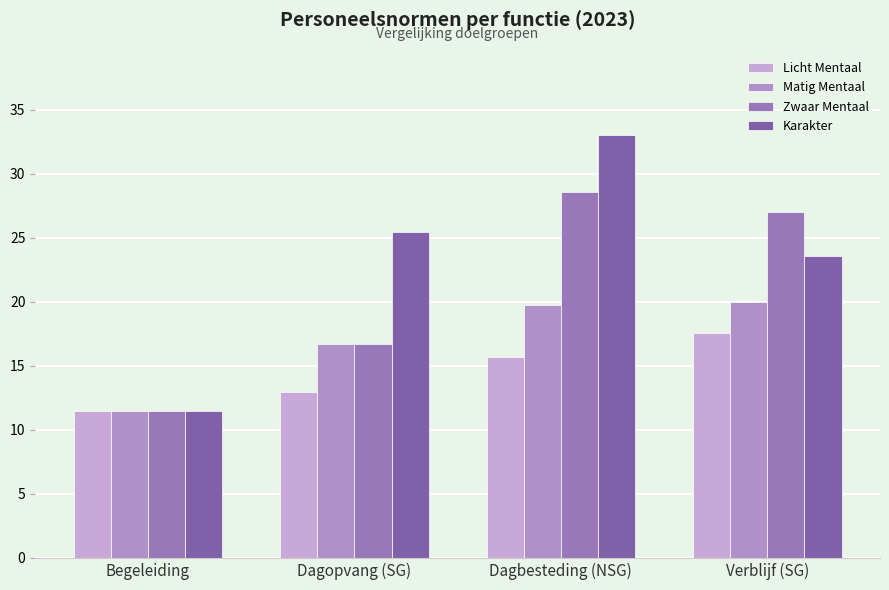

Reading left to right, what are all the values shown in this chart?

Licht Mentaal: Begeleiding=11.5	Dagopvang (SG)=12.9	Dagbesteding (NSG)=15.7	Verblijf (SG)=17.6
Matig Mentaal: Begeleiding=11.5	Dagopvang (SG)=16.7	Dagbesteding (NSG)=19.8	Verblijf (SG)=20.0
Zwaar Mentaal: Begeleiding=11.5	Dagopvang (SG)=16.7	Dagbesteding (NSG)=28.6	Verblijf (SG)=27.0
Karakter: Begeleiding=11.5	Dagopvang (SG)=25.5	Dagbesteding (NSG)=33.0	Verblijf (SG)=23.6